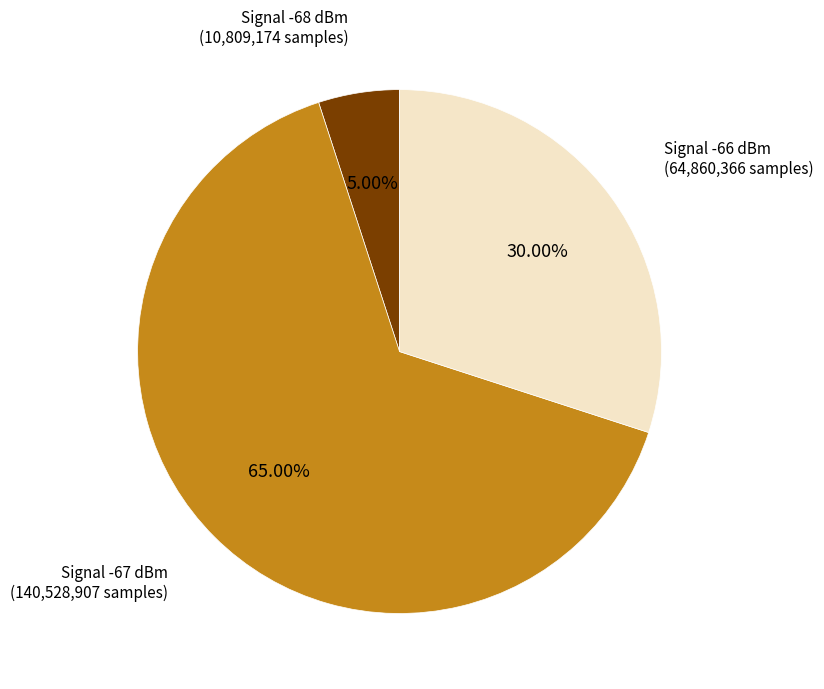

How many slices are in this pie chart?

3